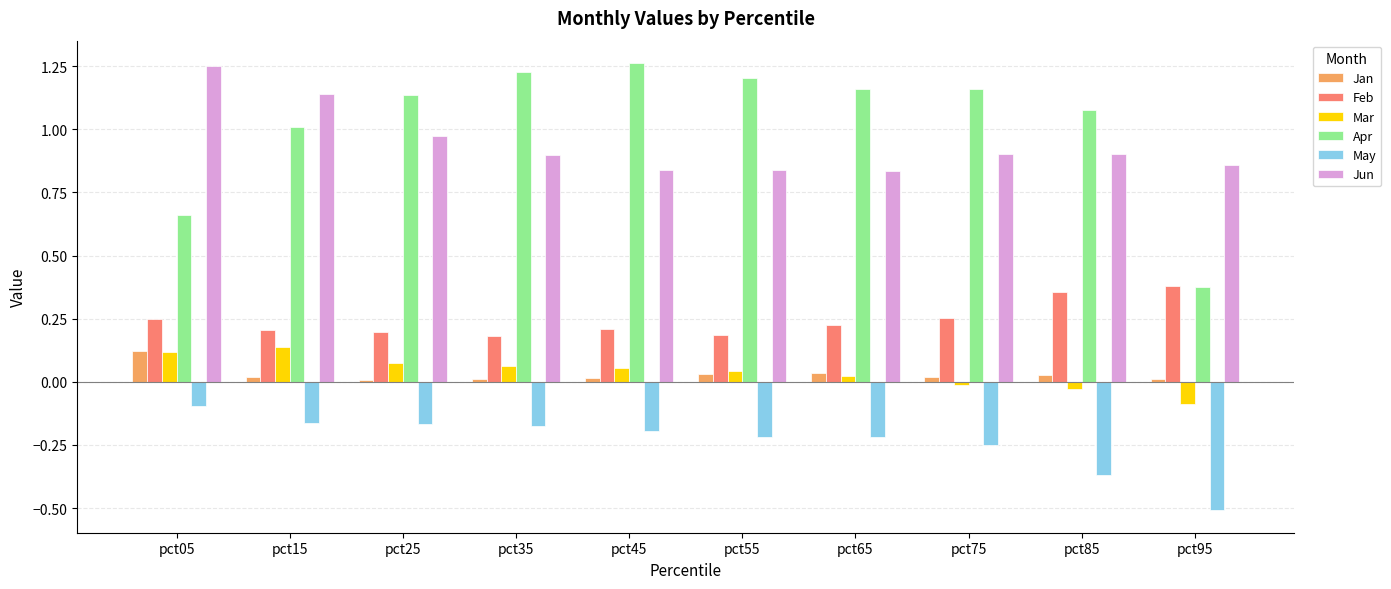

Which series has the largest range (max minus min)?

Apr